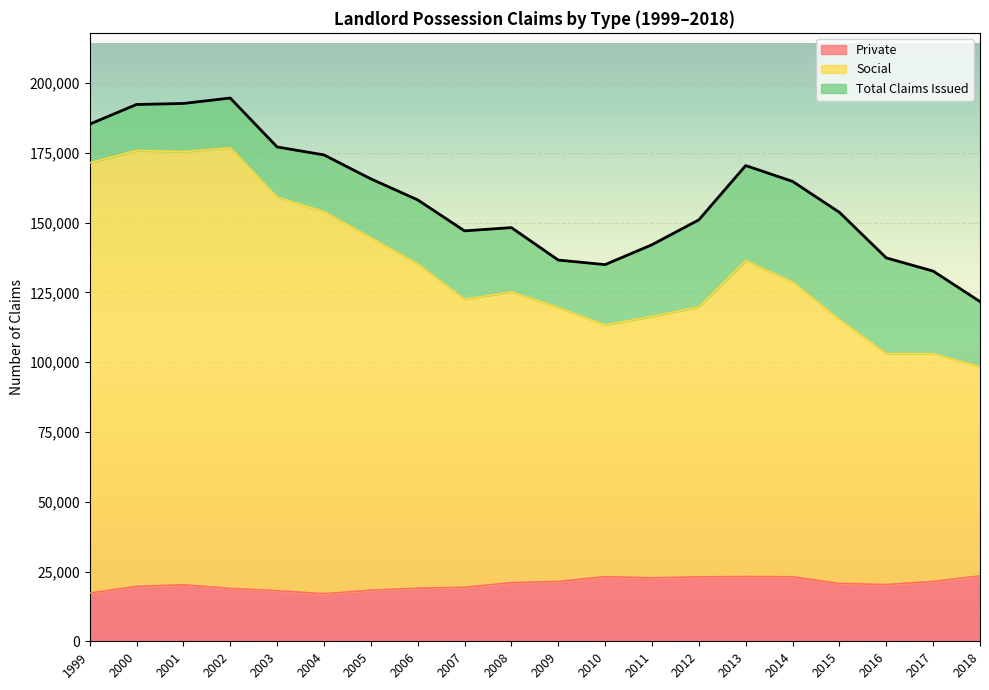

At which category is the sum across all series the highest?

2002